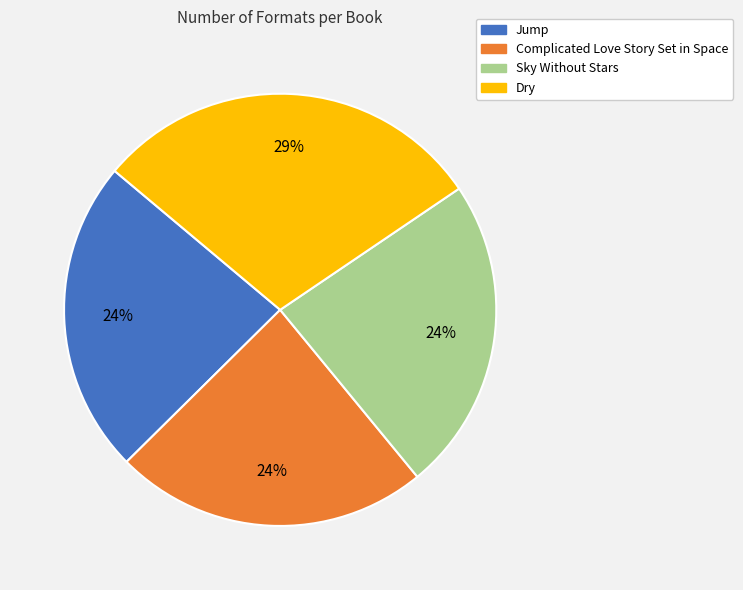

True or false: Sky Without Stars accounts for 24% of the total.

True